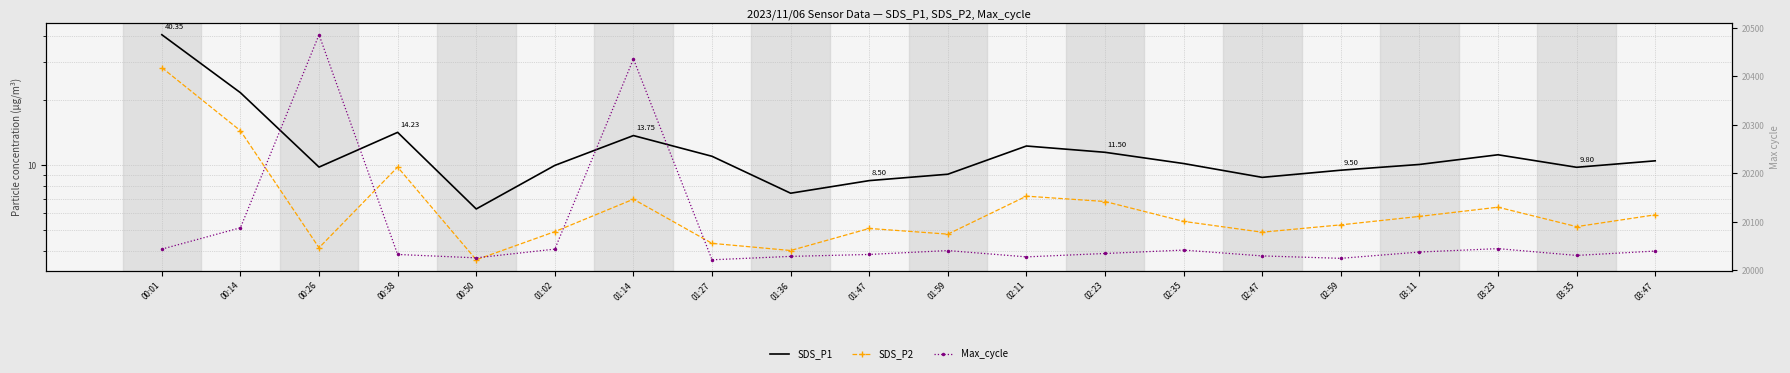

List the series in order of their peak value, lowest first.

SDS_P2, SDS_P1, Max_cycle